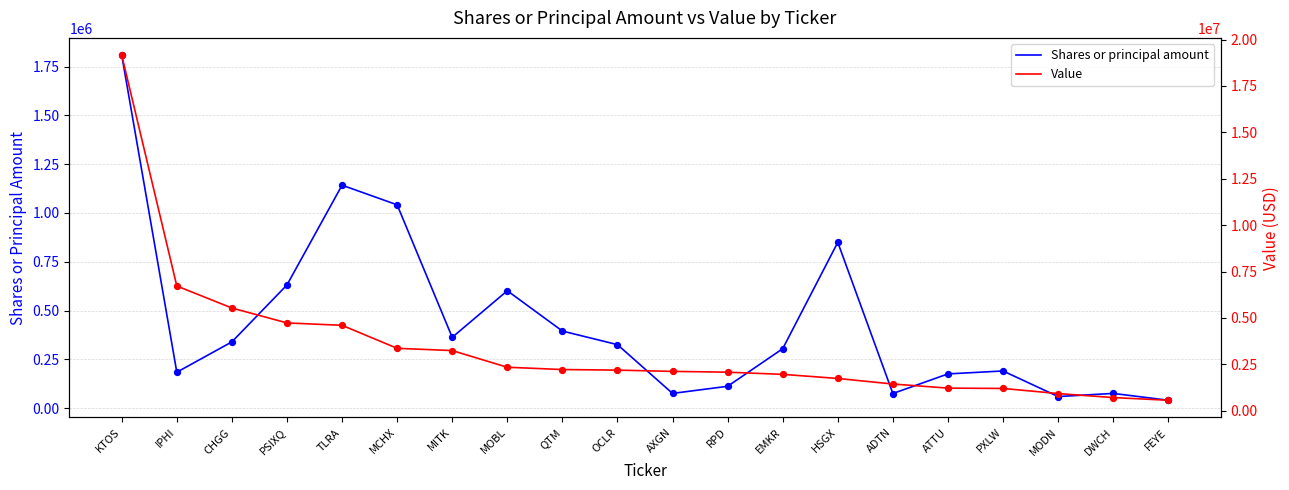

Is the value of Shares or principal amount at OCLR greater than the value of Value at IPHI?

No